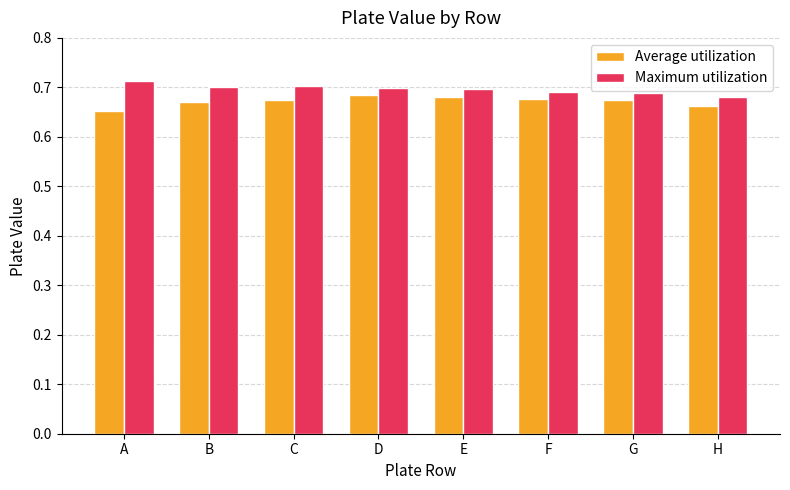

What is the sum of all Maximum utilization values?

5.6